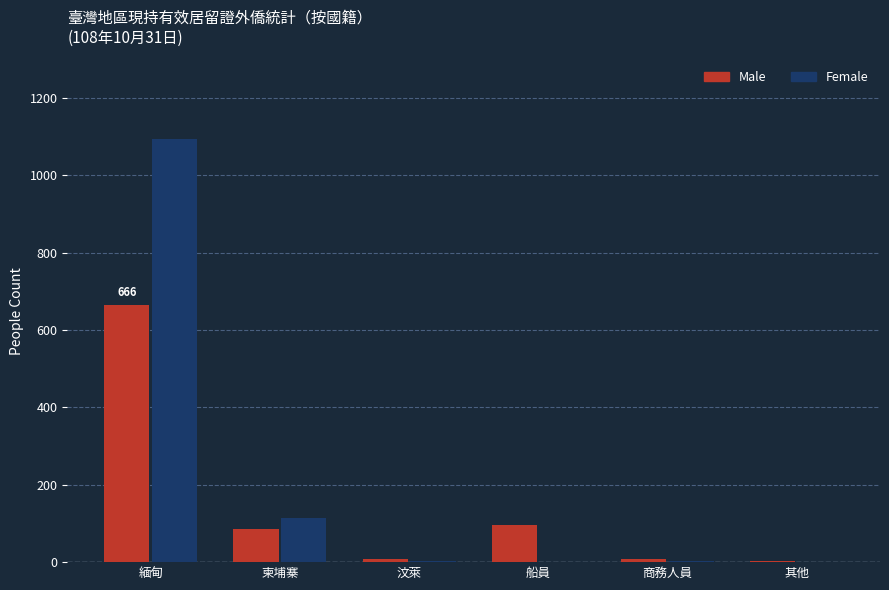

Is the value of Female at 商務人員 greater than the value of Male at 船員?

No